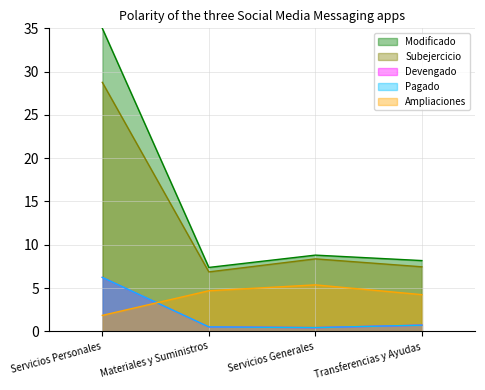

Where is Modificado nearest to the value 21?

Servicios Generales